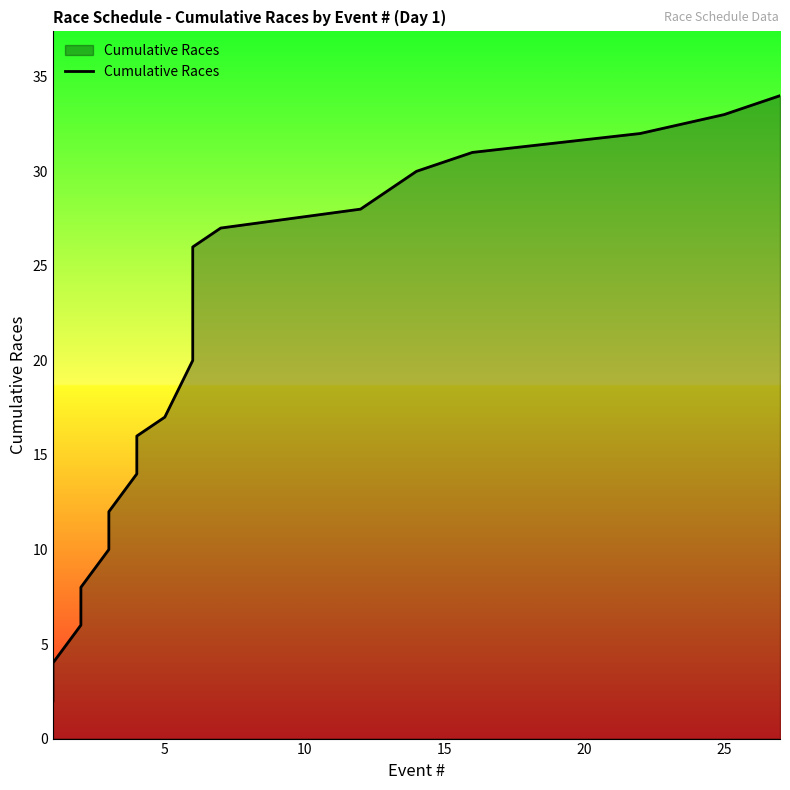

Reading left to right, list all the values displayed in this chart.

2	4	6	8	10	12	14	16	17	20	23	26	27	28	29	30	31	32	33	34